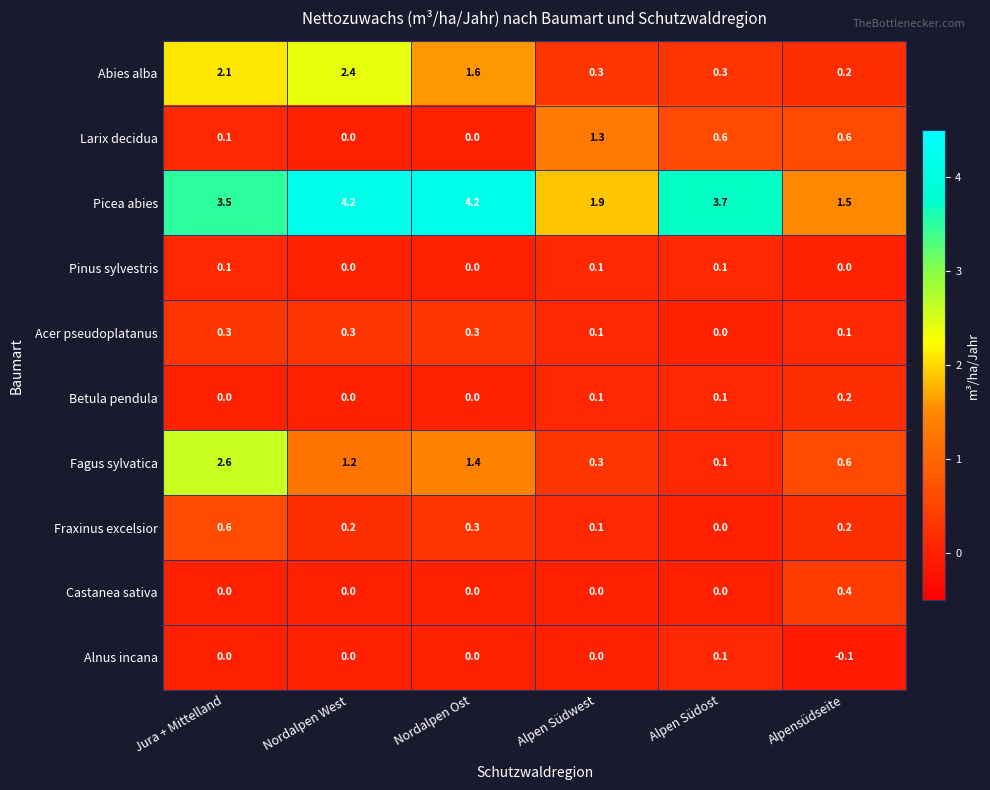

Between Nordalpen West and Alpen Südwest, which series saw the biggest shift?

Picea abies